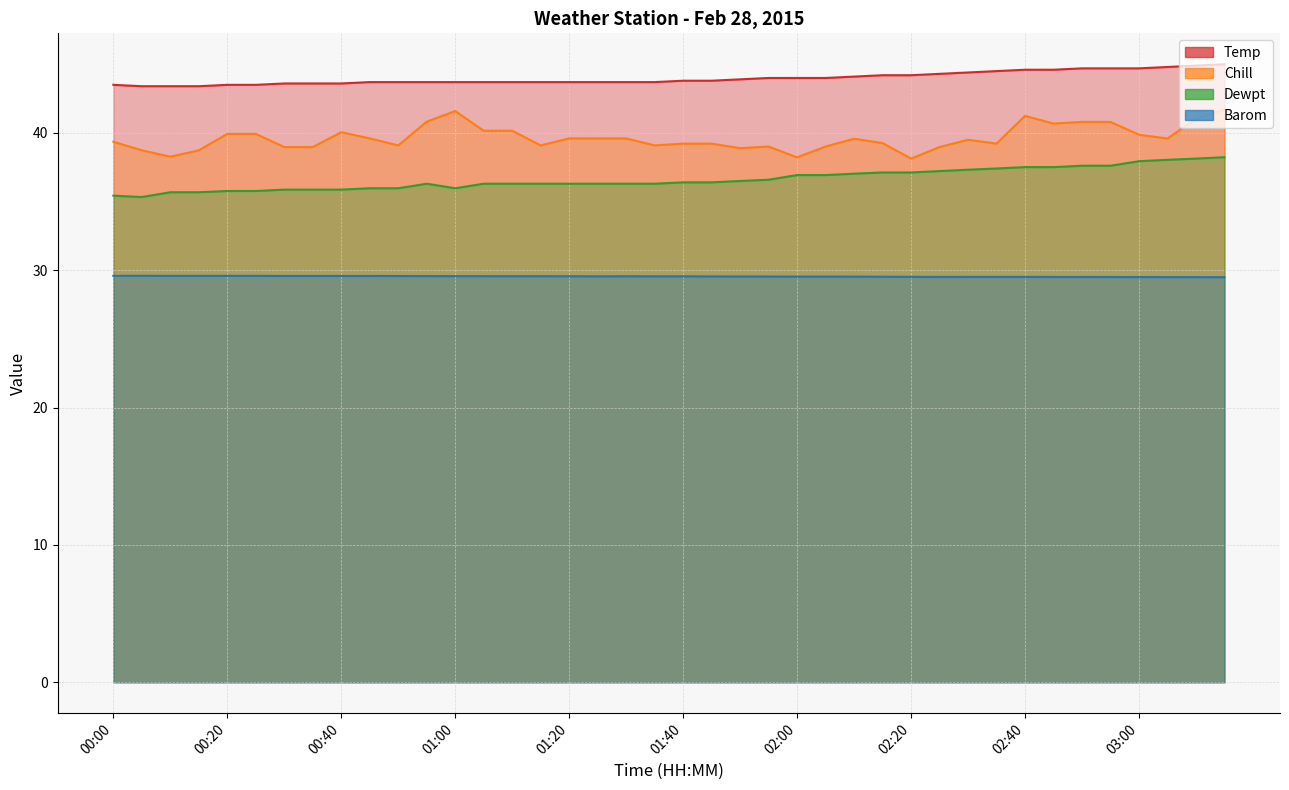

What is the approximate value of Temp at 02:35?

44.5